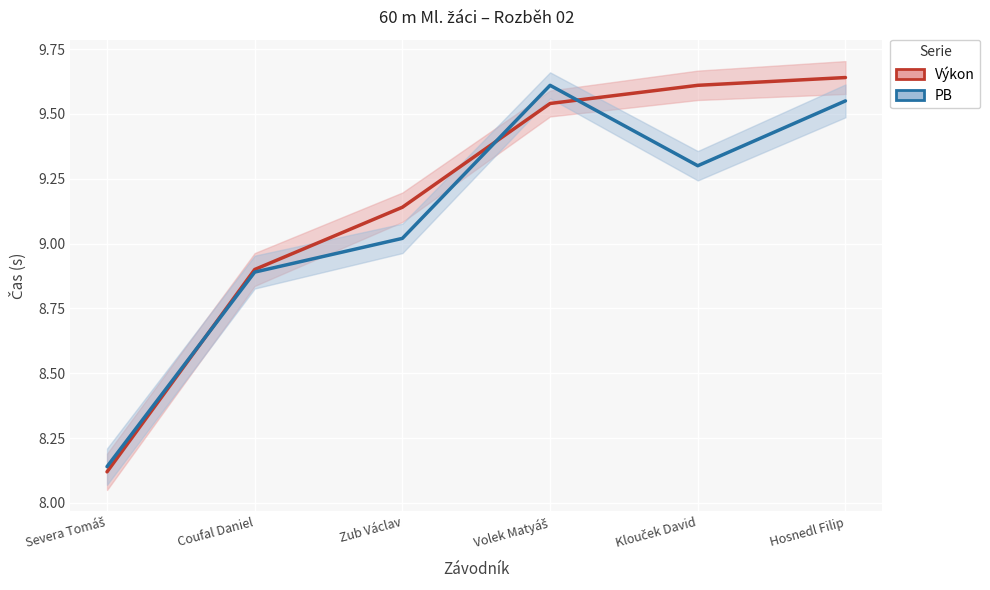

Reading left to right, list all the values displayed in this chart.

Výkon: Severa Tomáš=8.1	Coufal Daniel=8.9	Zub Václav=9.1	Volek Matyáš=9.5	Klouček David=9.6	Hosnedl Filip=9.6
PB: Severa Tomáš=8.1	Coufal Daniel=8.9	Zub Václav=9.0	Volek Matyáš=9.6	Klouček David=9.3	Hosnedl Filip=9.6